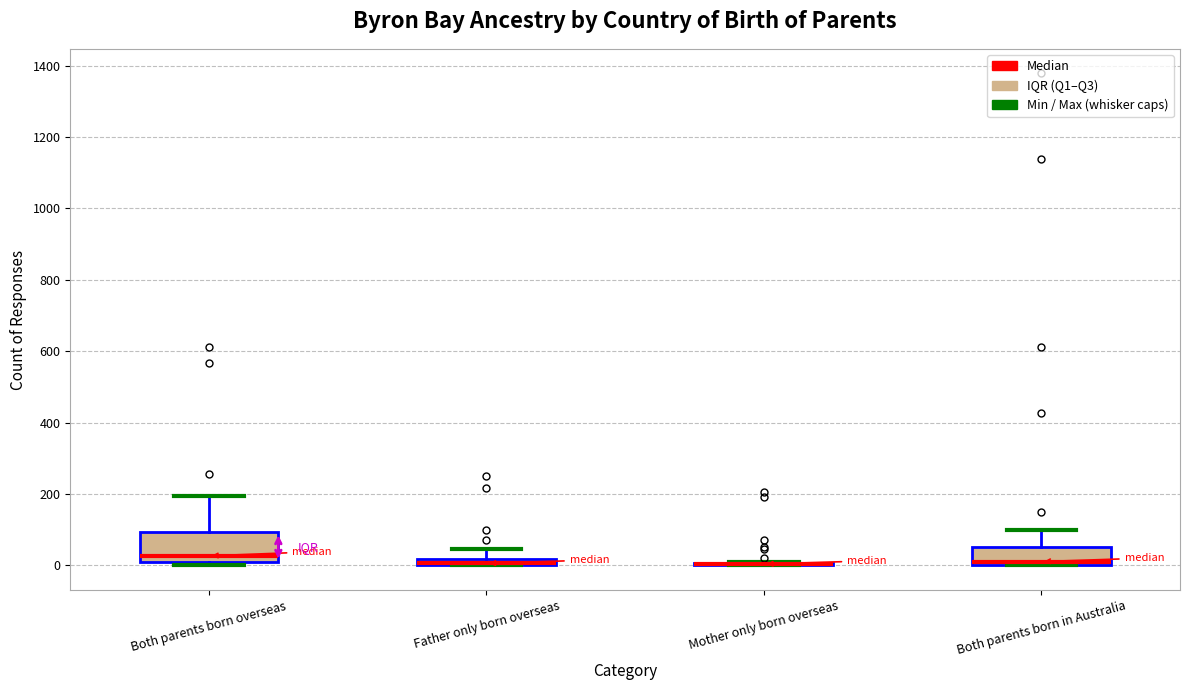

Which box is the tallest, from its lower edge to its upper edge?

Both parents born overseas